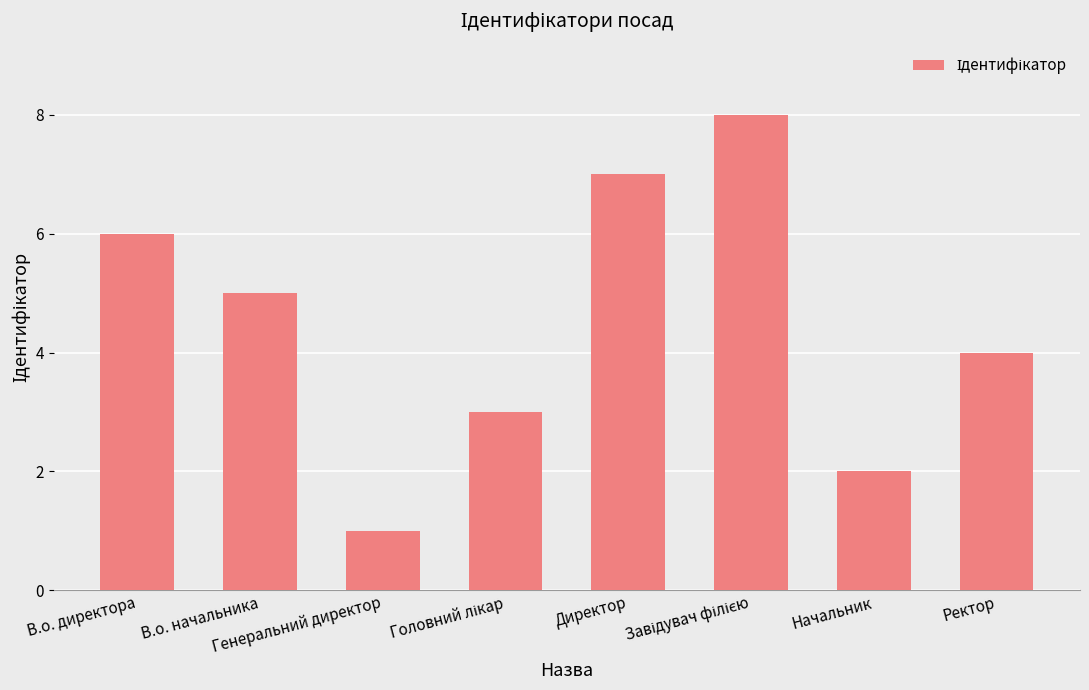

What is the smallest value displayed?

1